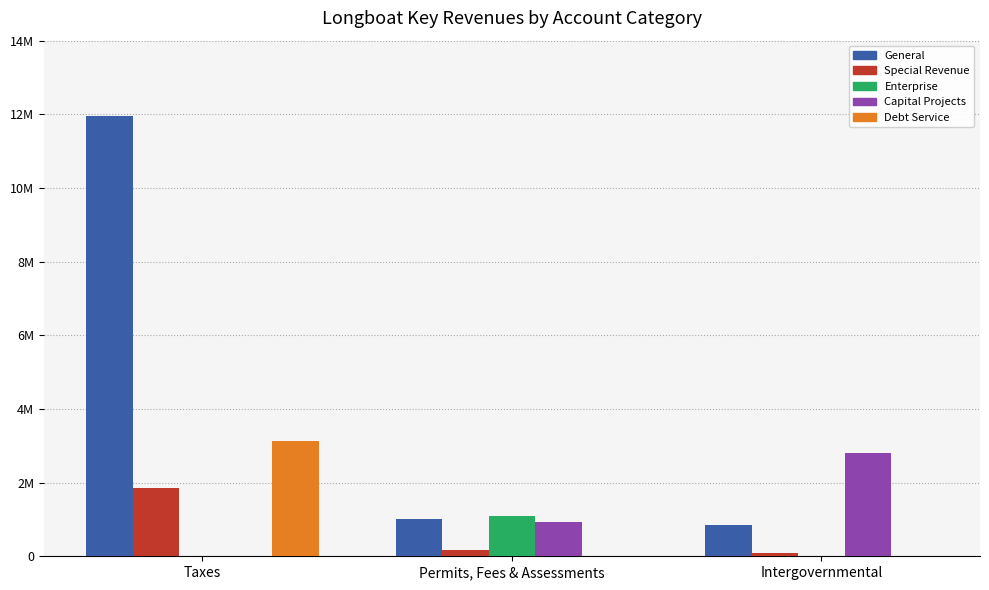

What is the sum of the General values at Permits, Fees & Assessments and Taxes?

12973215